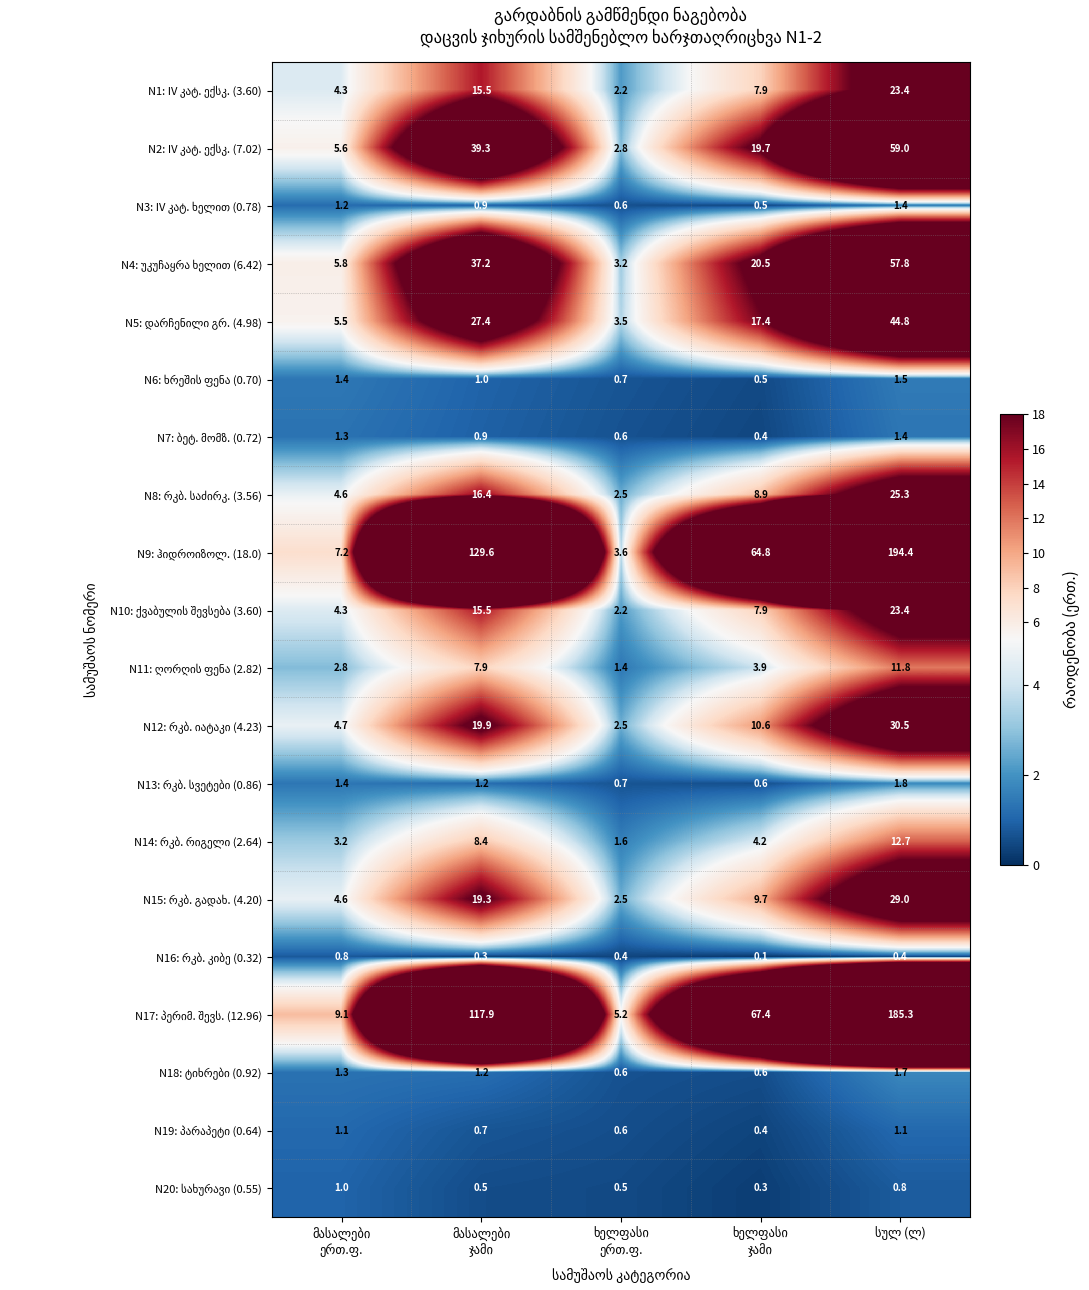

What is the greatest value displayed?

194.4